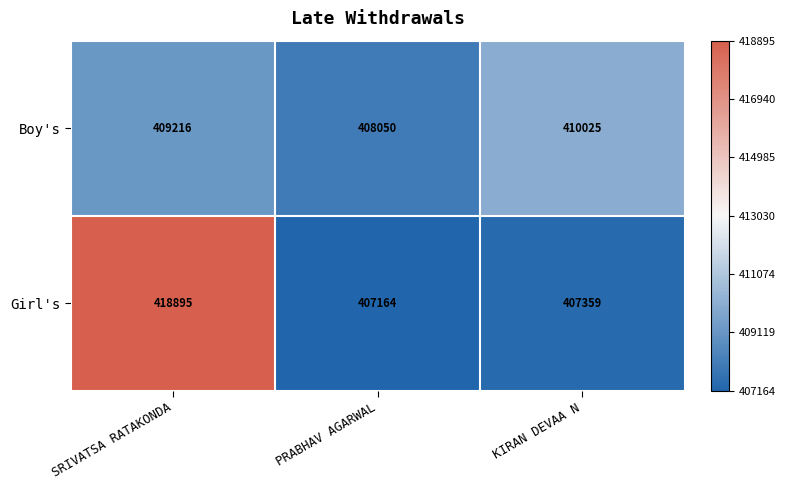

At how many categories does at least one series exceed 412259?

1